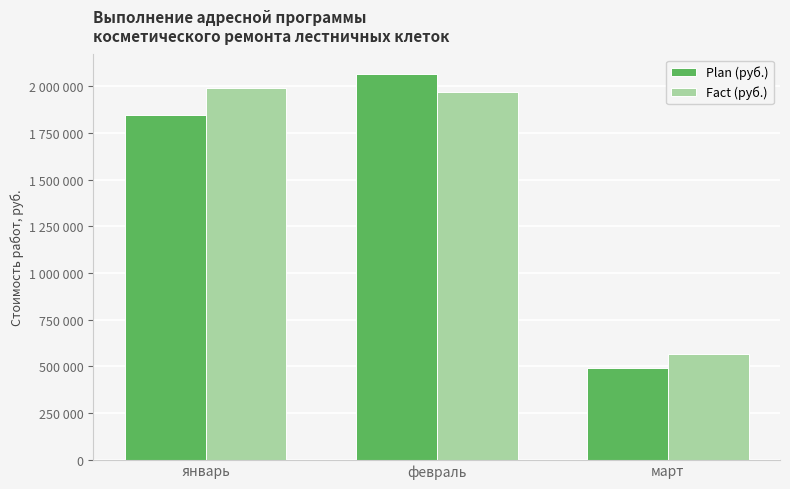

What are all the series names shown in the legend?

Plan (руб.), Fact (руб.)